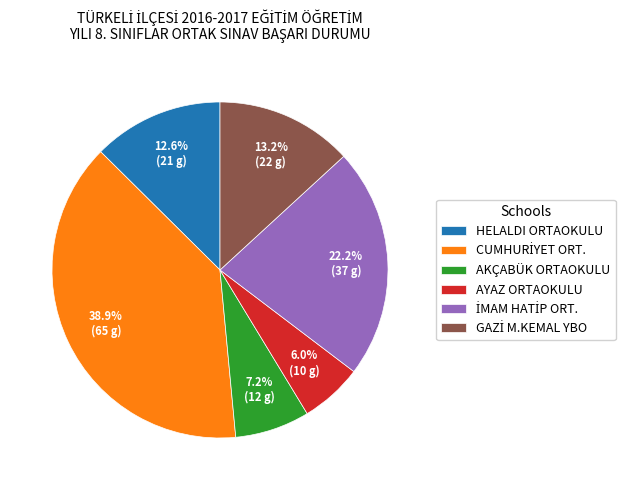

Is there a majority slice in this chart?

No